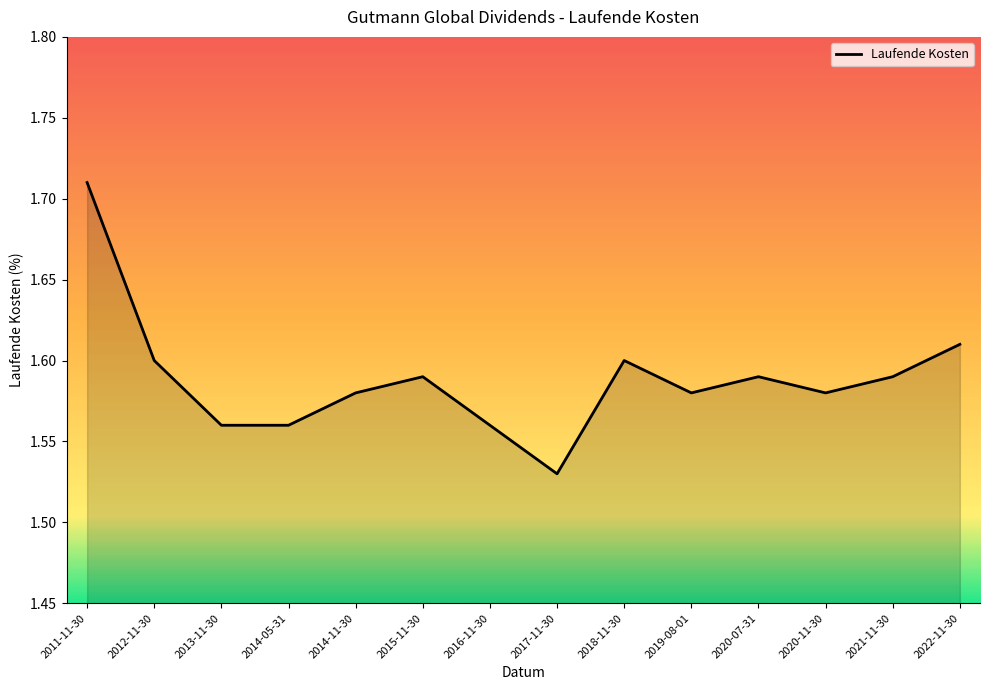

What is the sum of the values at 2019-08-01 and 2022-11-30?

3.2